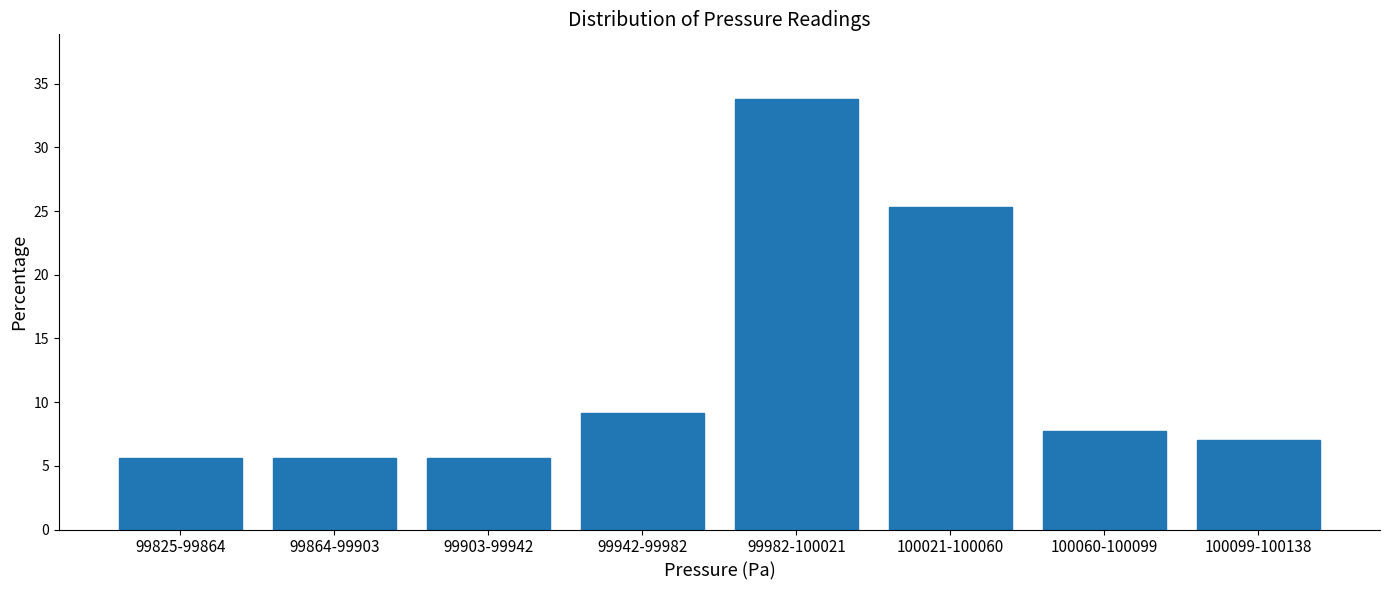

Reading left to right, what are all the values shown in this chart?

5.6	5.6	5.6	9.2	33.8	25.4	7.7	7.0